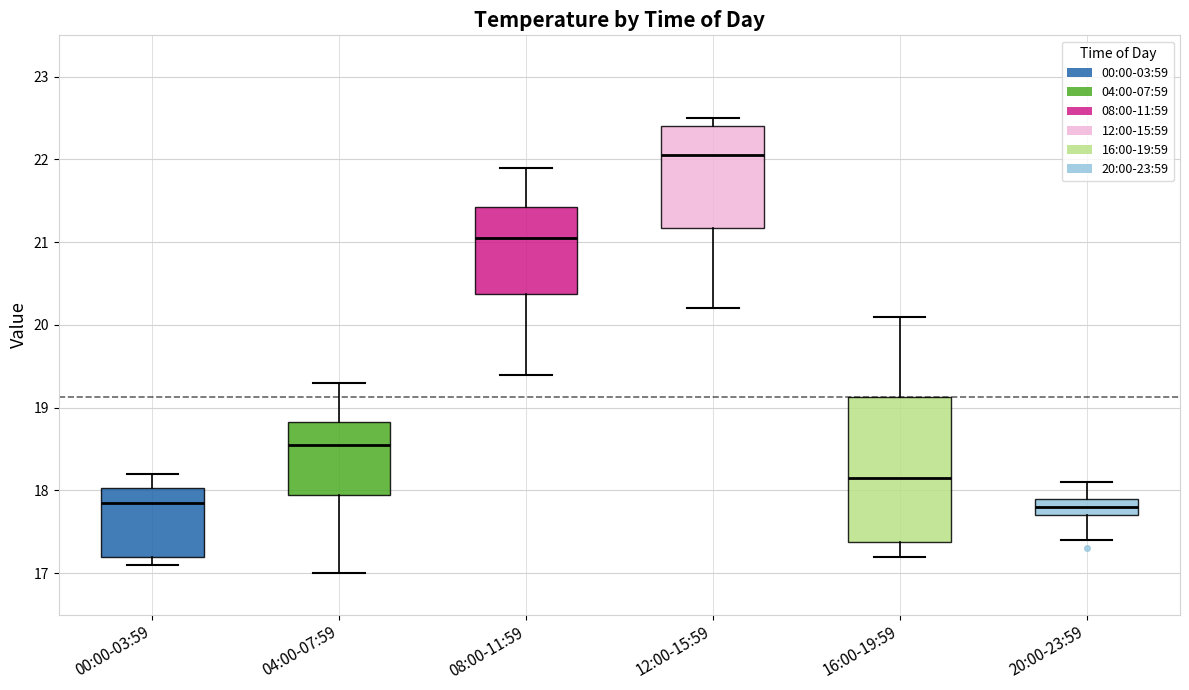

Which box has the highest median line?

12:00-15:59